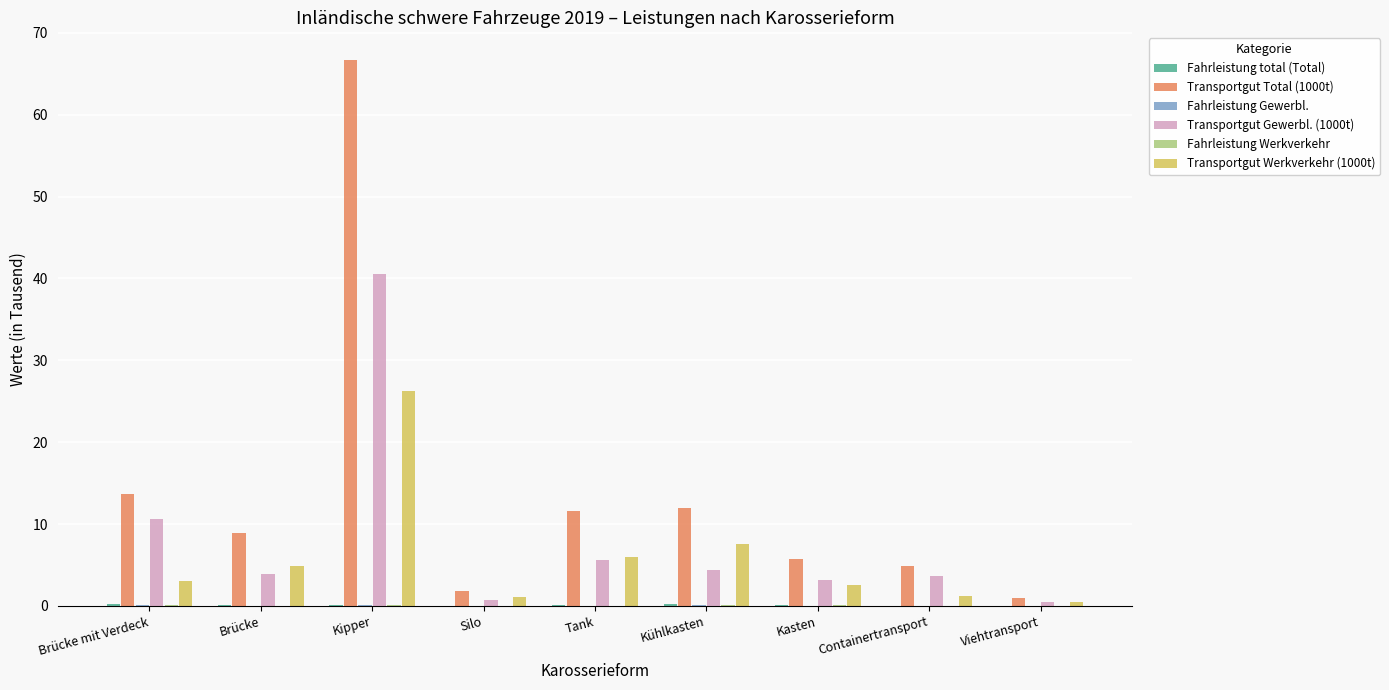

Is the value of Transportgut Werkverkehr (1000t) at Kühlkasten greater than the value of Transportgut Gewerbl. (1000t) at Brücke?

Yes